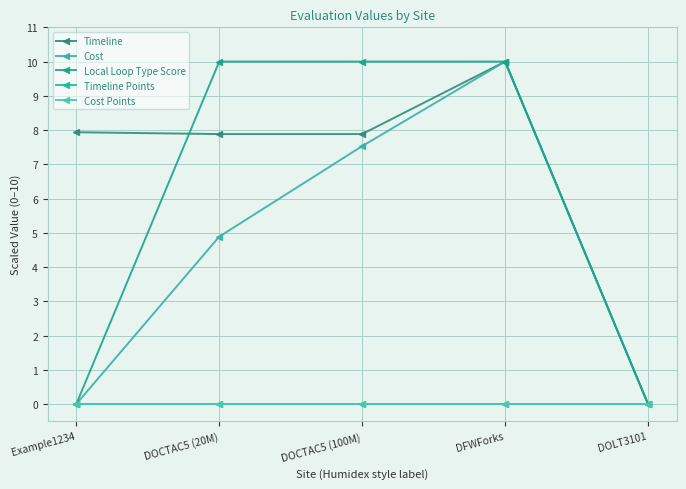

Which series has the widest spread of values?

Timeline